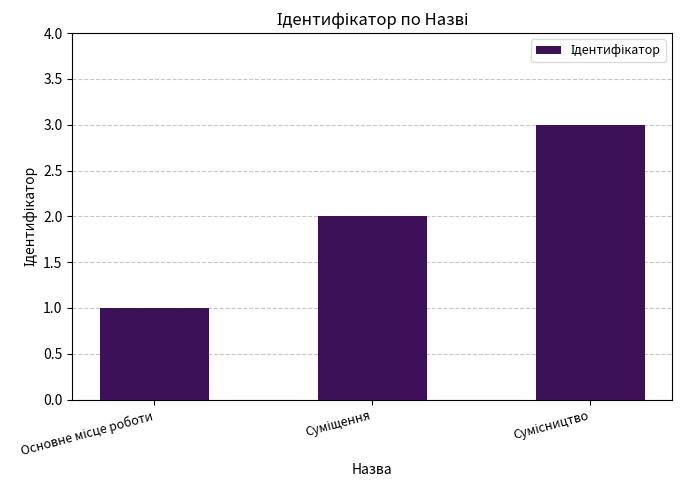

How many distinct data groups are displayed?

1